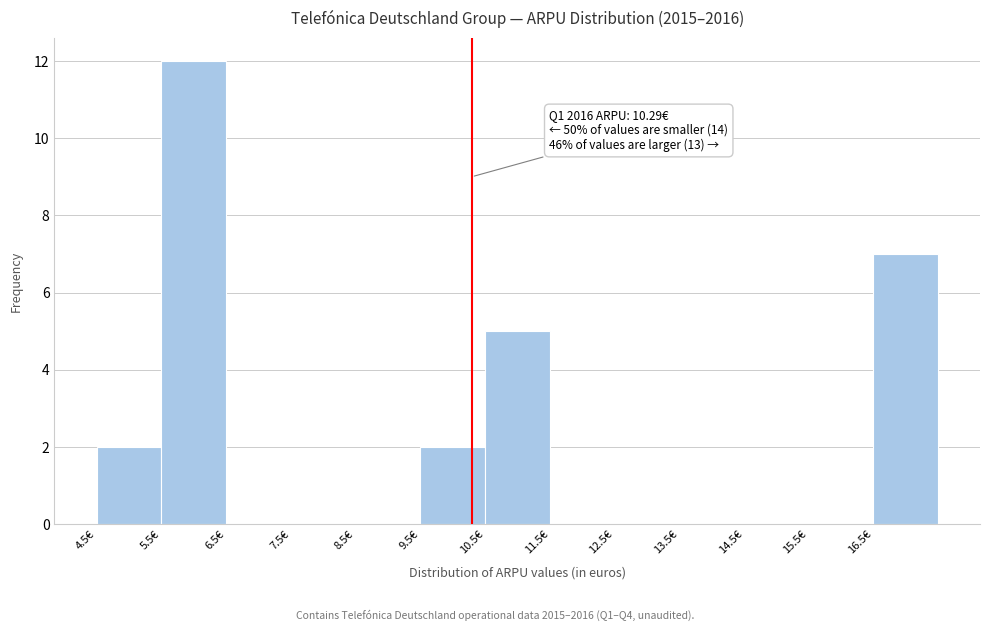

Over which range of the x-axis is the bar tallest?

5.5 to 6.5